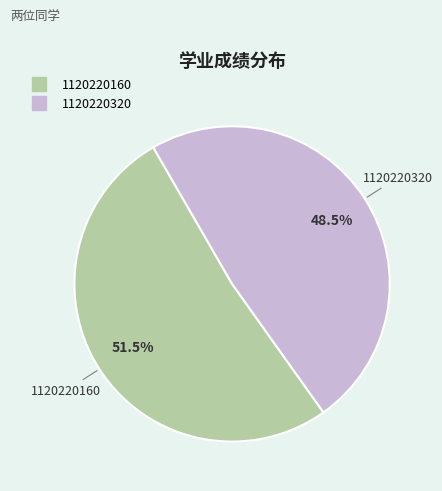

What is the ratio of the value at 1120220320 to the value at 1120220160?

0.9